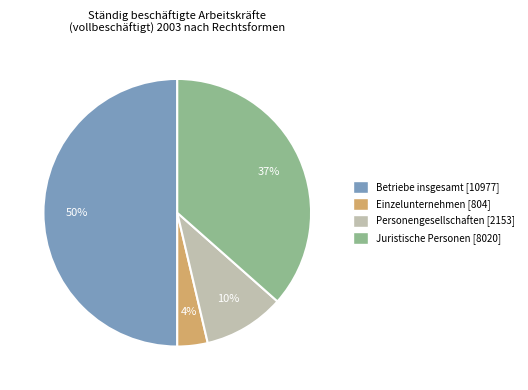

True or false: Einzelunternehmen [804] accounts for 4% of the total.

True